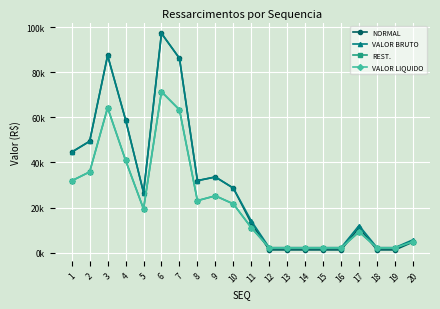

At which category is the sum across all series the highest?

6